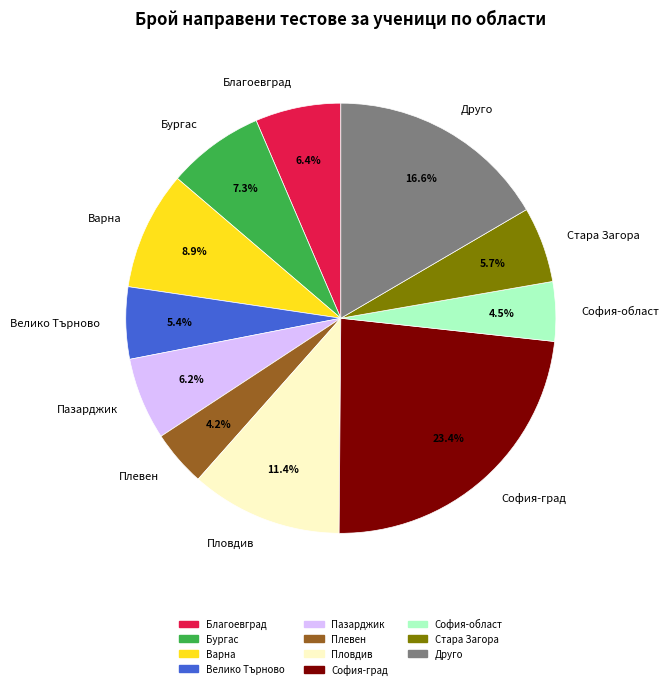

To the nearest percent, what percentage of the pie is Пазарджик?

6%